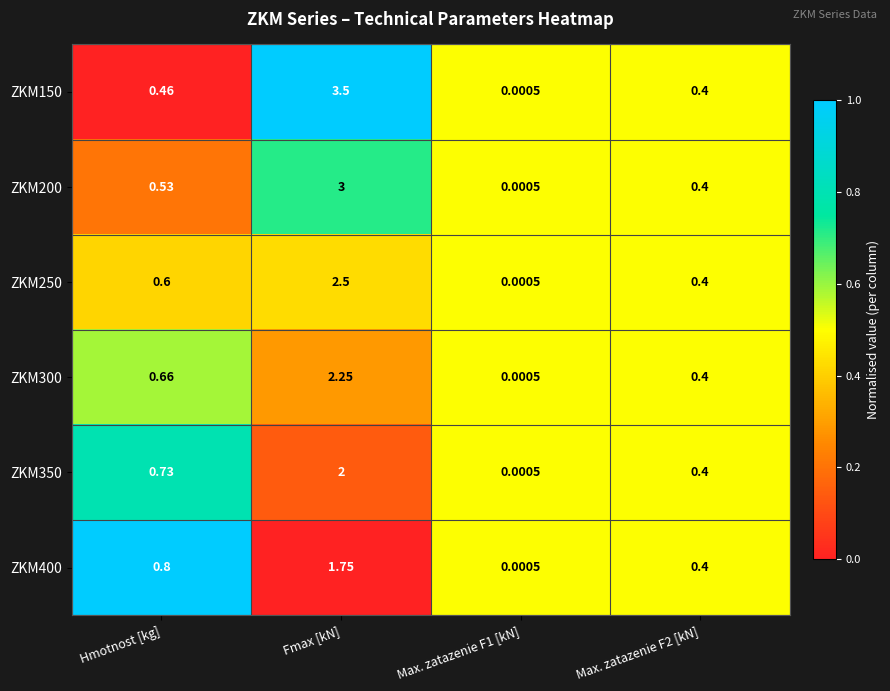

At how many categories does at least one series exceed 0?

4